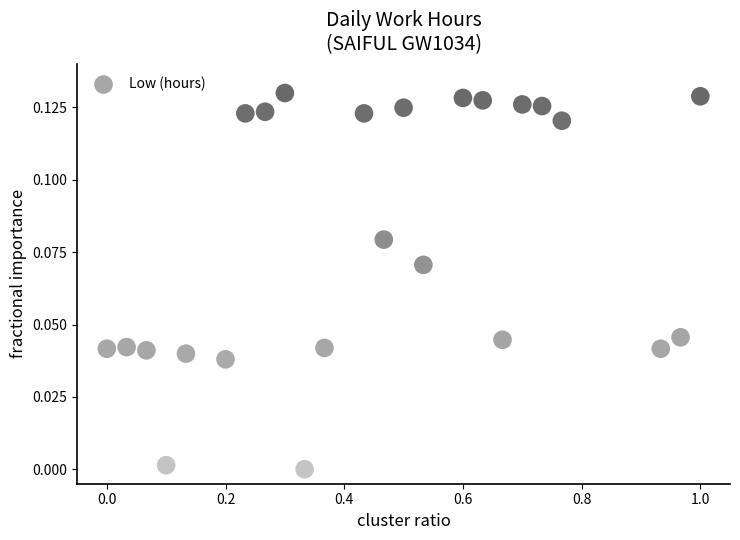

What is the range of X values (max minus min)?

1.0